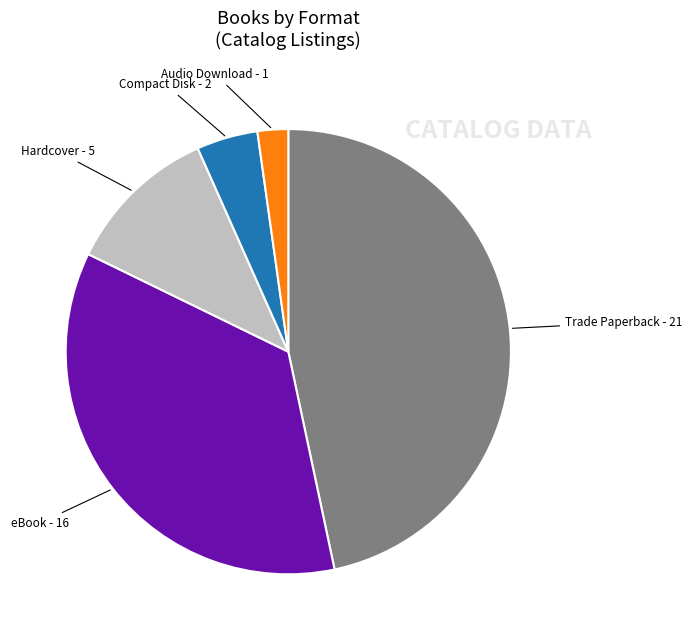

Does any single category account for the majority?

No